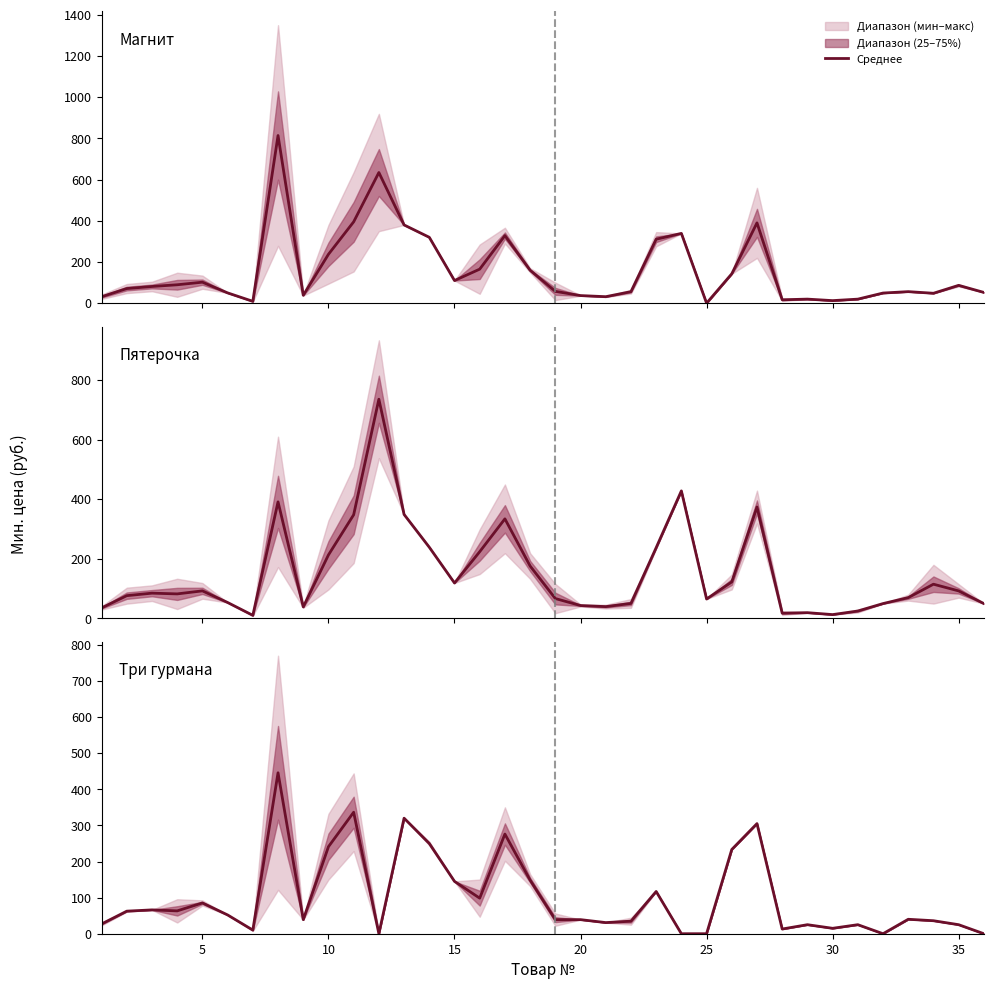

The chart shows a value of 93.4 at 13. True or false?

False